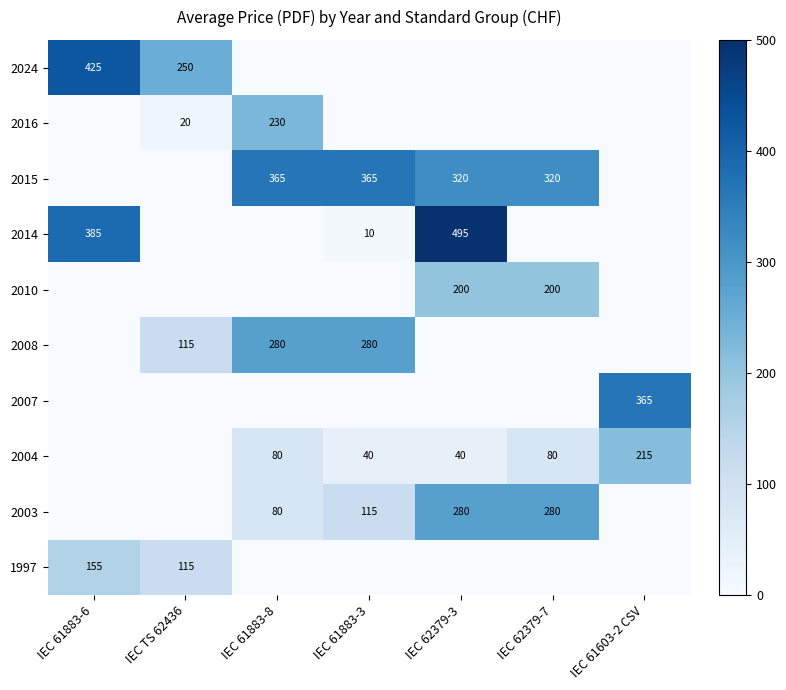

Is it true that 2015 equals 320 at IEC 62379-7?

True